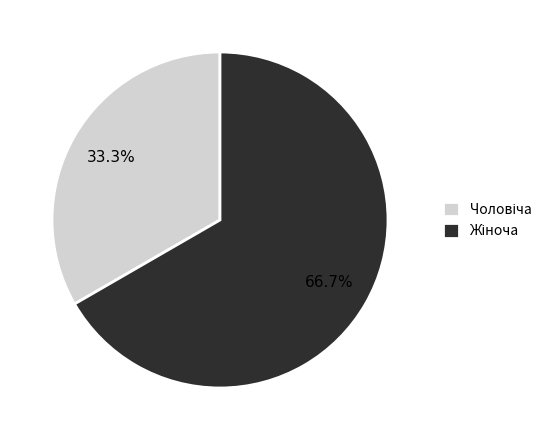

Does any single category account for the majority?

Yes